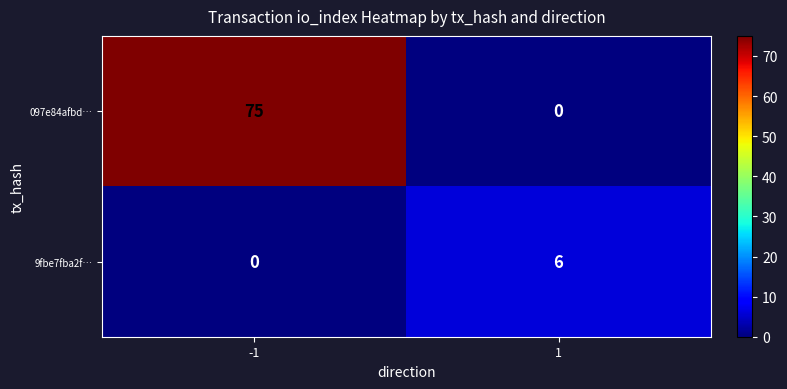

At which category is the sum across all series the highest?

-1